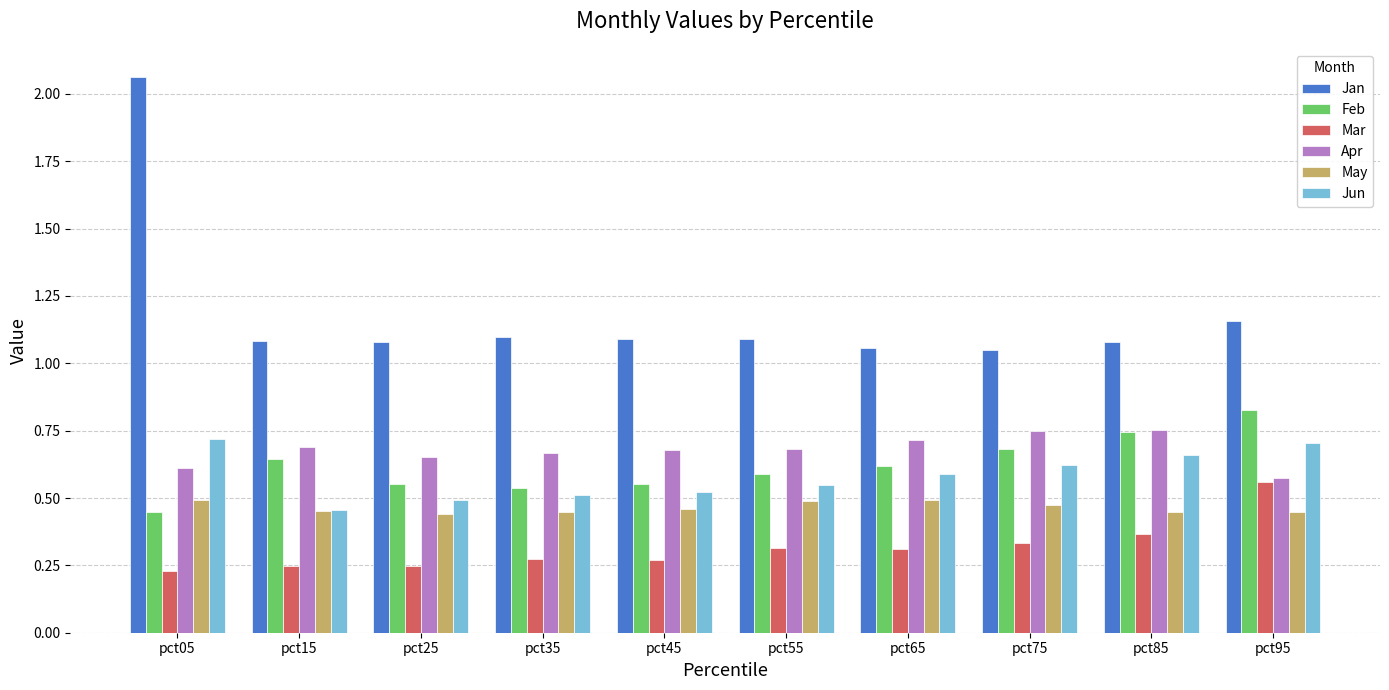

True or false: May has a value of 0.5 at pct55.

True